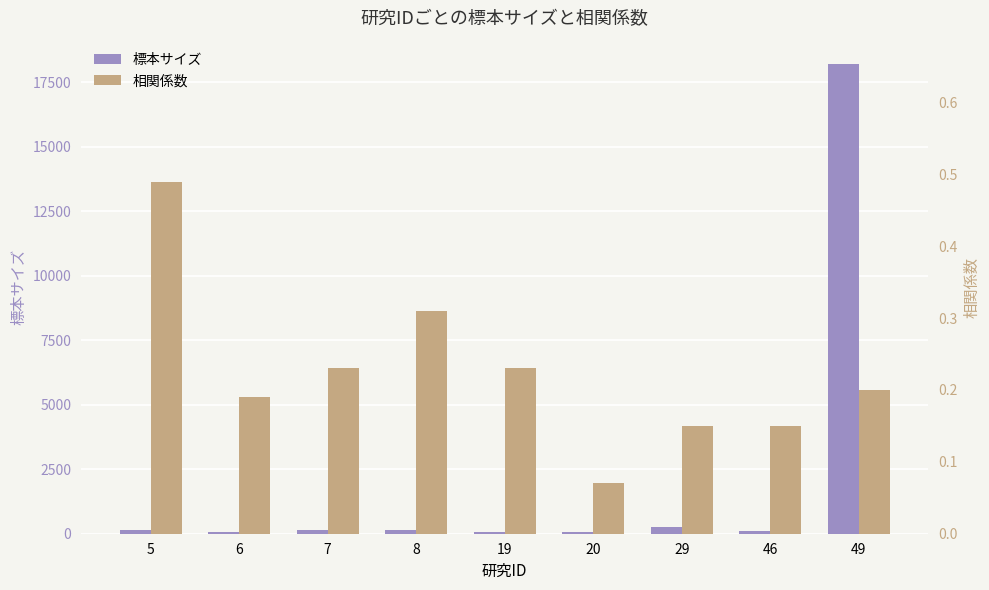

Which series changed the most between 19 and 46?

標本サイズ